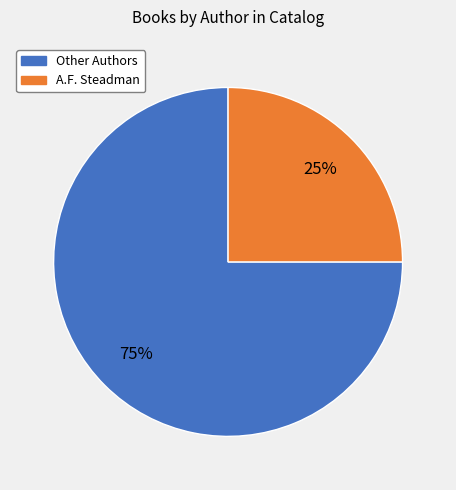

Does any single category account for the majority?

Yes